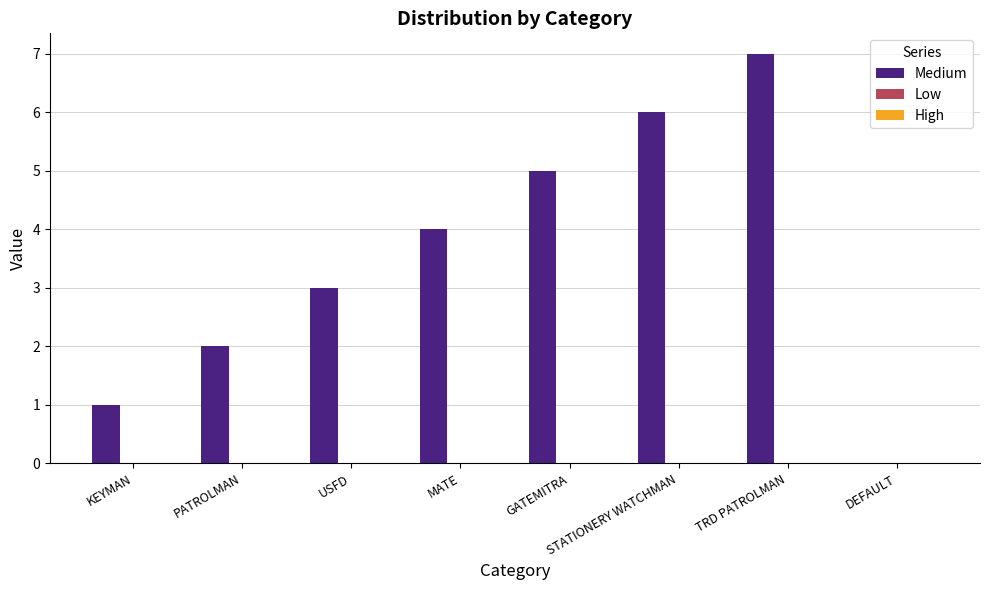

True or false: the data shows 1 at USFD.

False